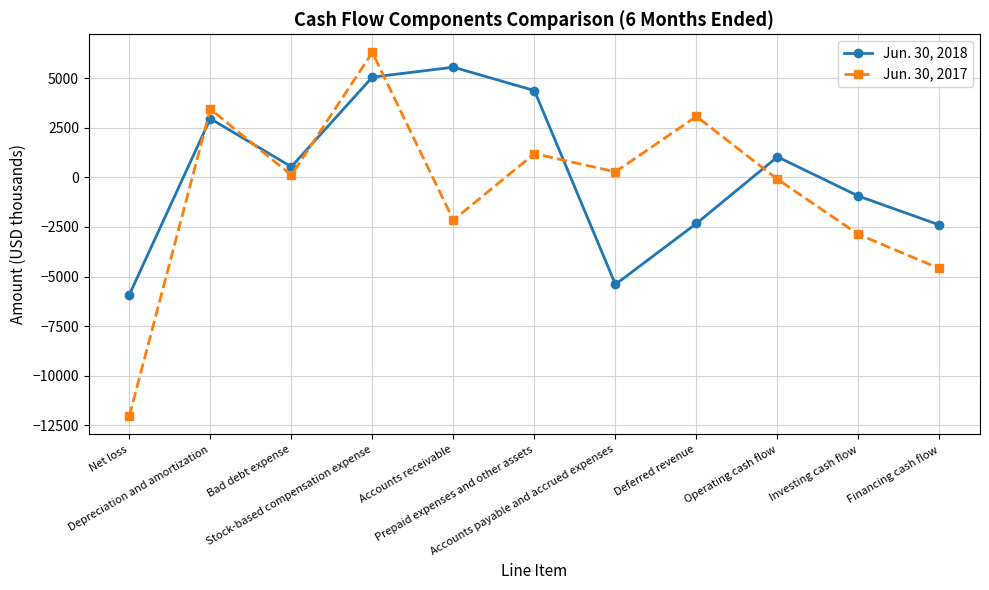

Rank the series by their average value, from highest to lowest.

Jun. 30, 2018, Jun. 30, 2017